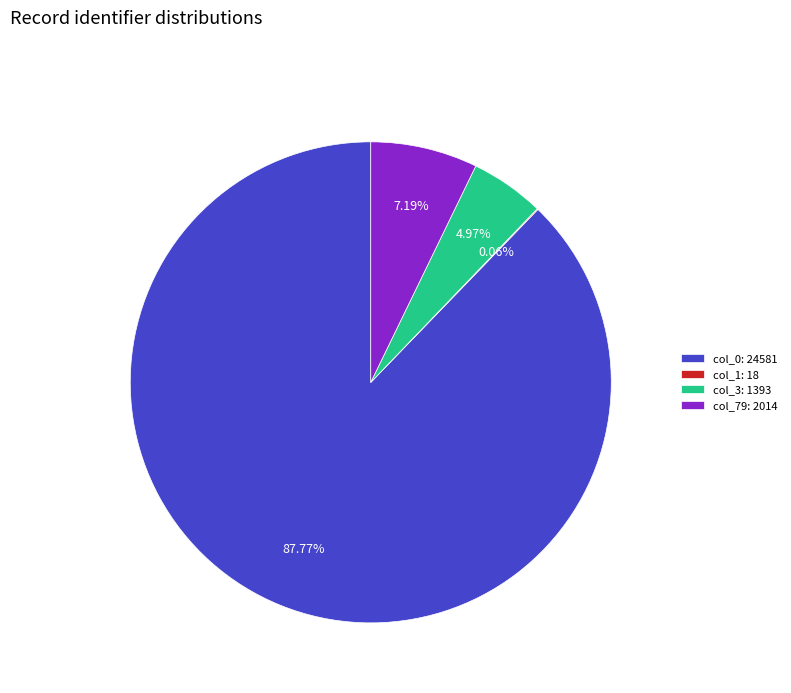

Is there a majority slice in this chart?

Yes